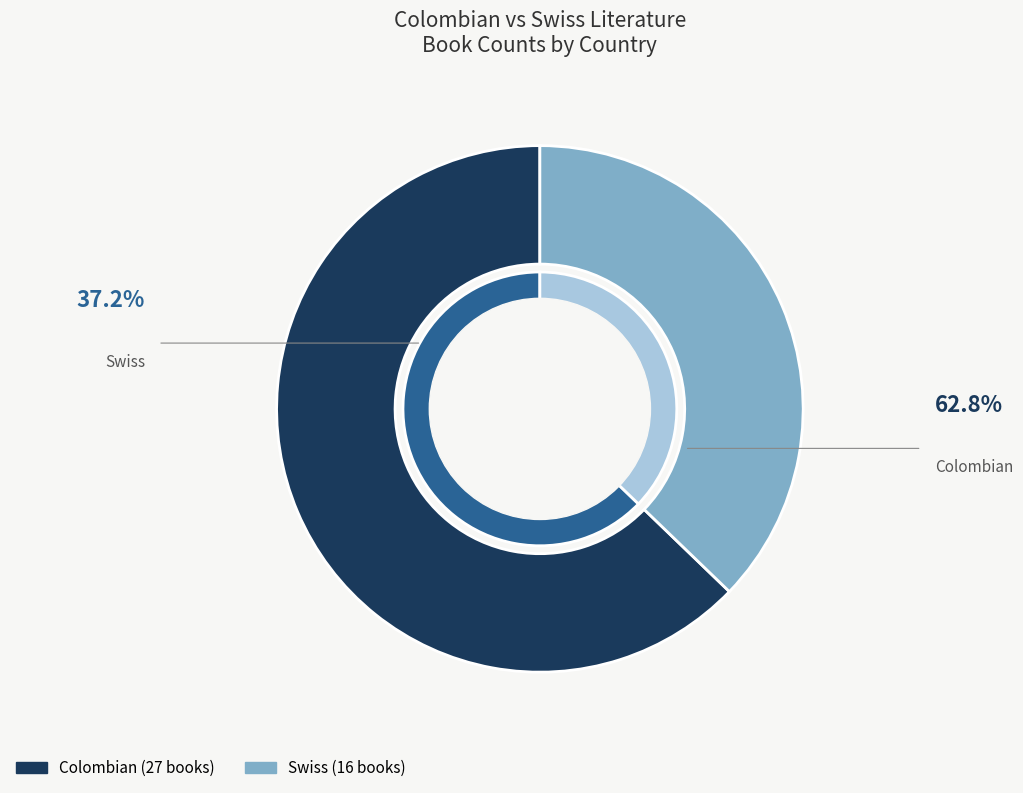

Count the number of slices in the pie.

2